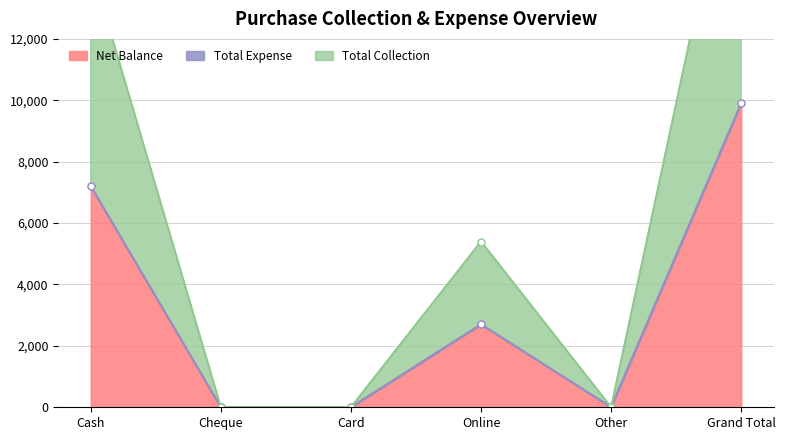

List the labels in order of Total Collection value, largest first.

Grand Total, Cash, Online, Cheque, Card, Other